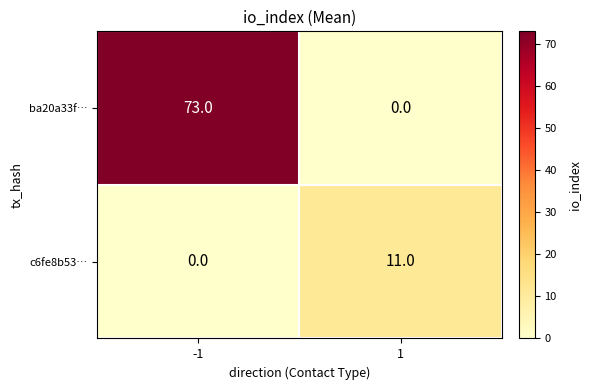

Which series has the largest total across all categories?

ba20a33f…